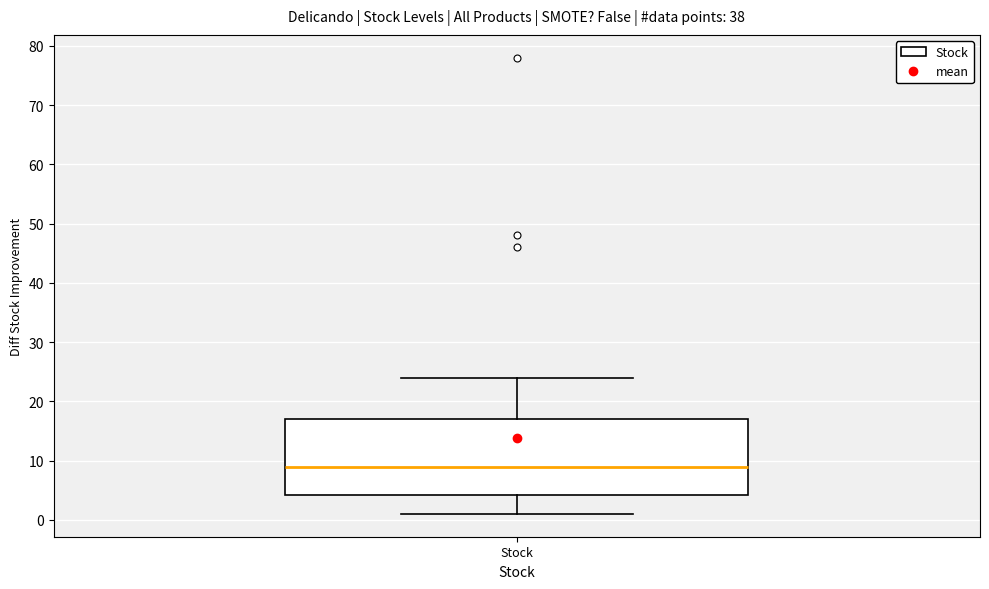

Where is the lower edge of the box for Stock on the y-axis? The values are not printed on the chart, so give them approximately, as read against the axis.

4